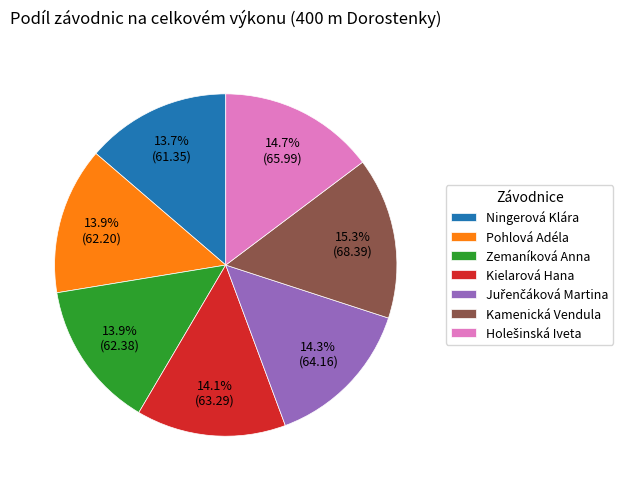

Which slice is the largest?

Kamenická Vendula